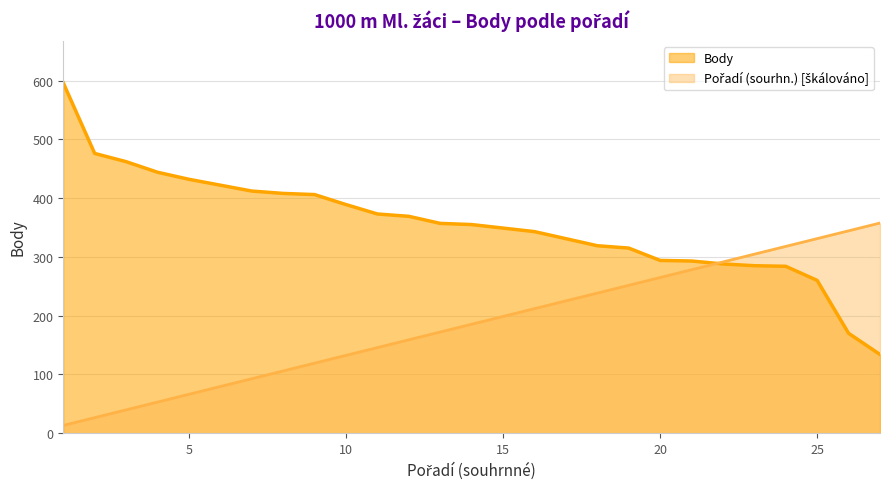

At which category is the sum across all series the highest?

1